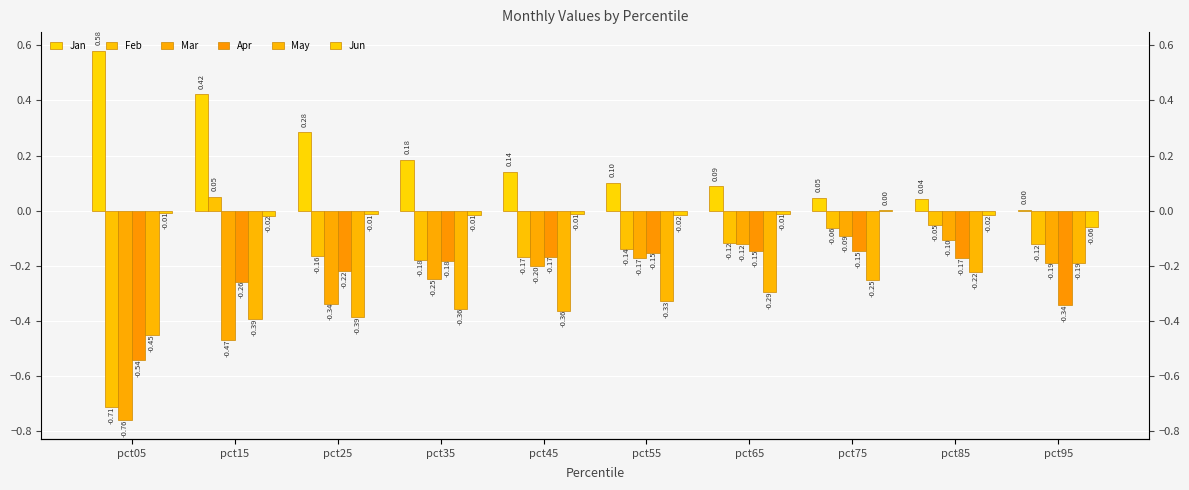

Which has a higher value, pct15 or pct45?

pct15